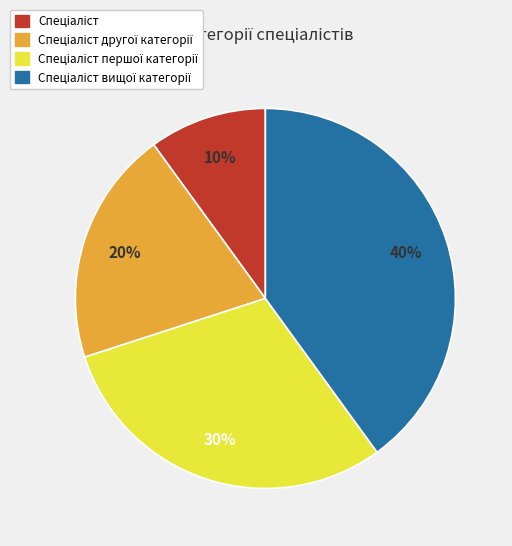

Is there a majority slice in this chart?

No